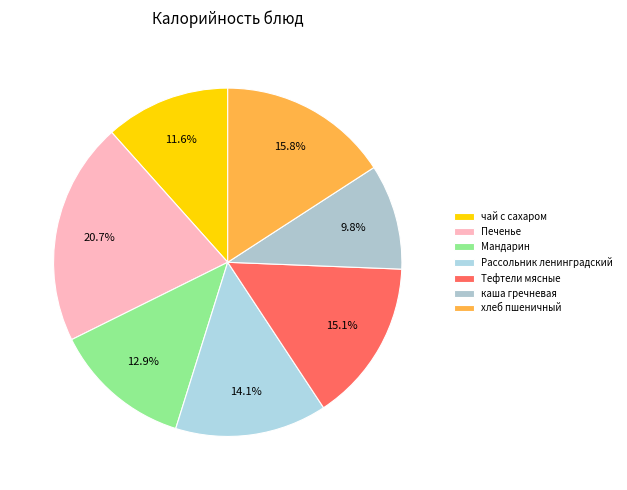

Which has a higher value, Тефтели мясные or чай с сахаром?

Тефтели мясные